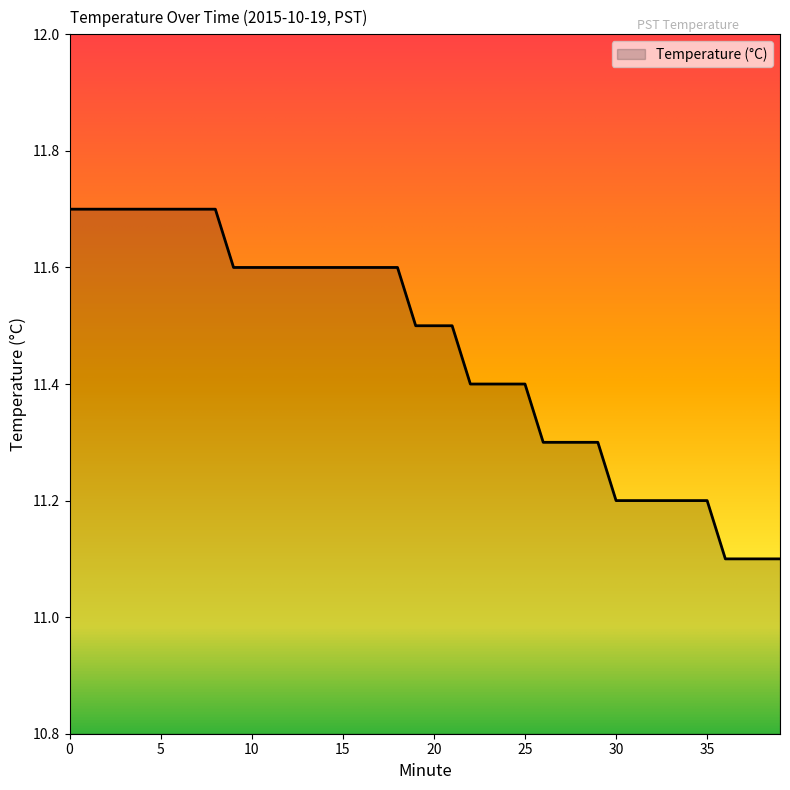

What is the difference between the maximum and minimum values?

0.6